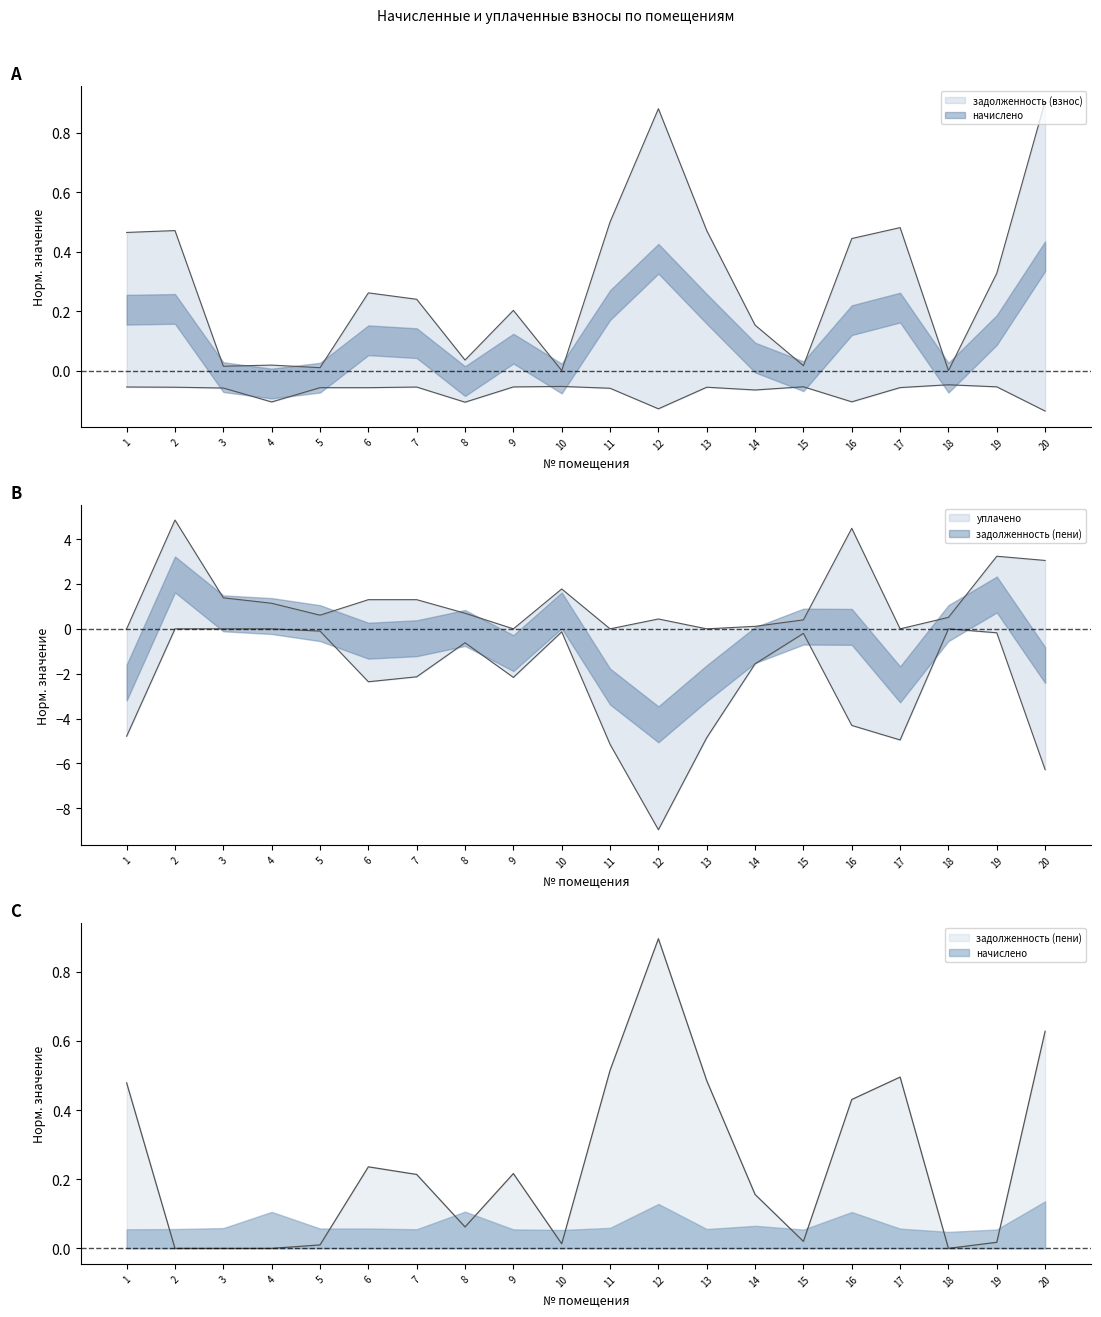

The задолженность (пени) series shows -1.6 at 14. True or false?

True